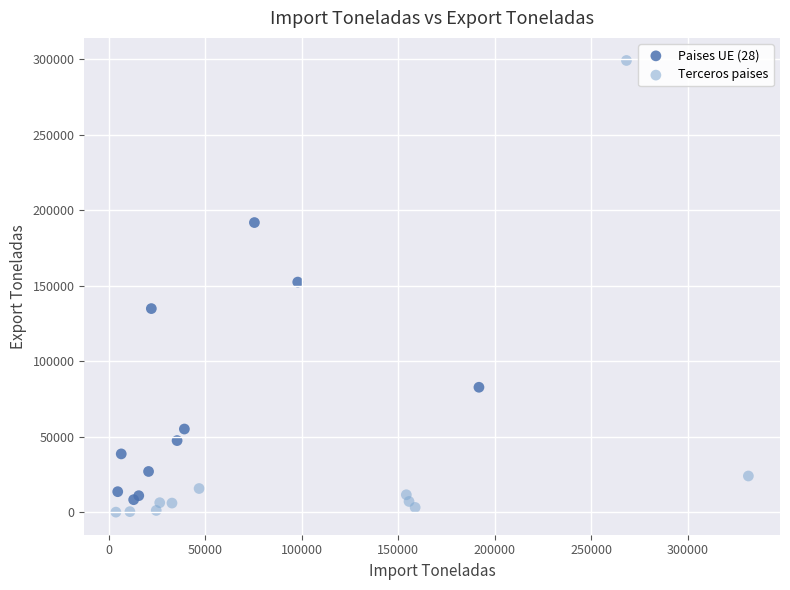

Which series contains the lowest Y value?

Terceros paises